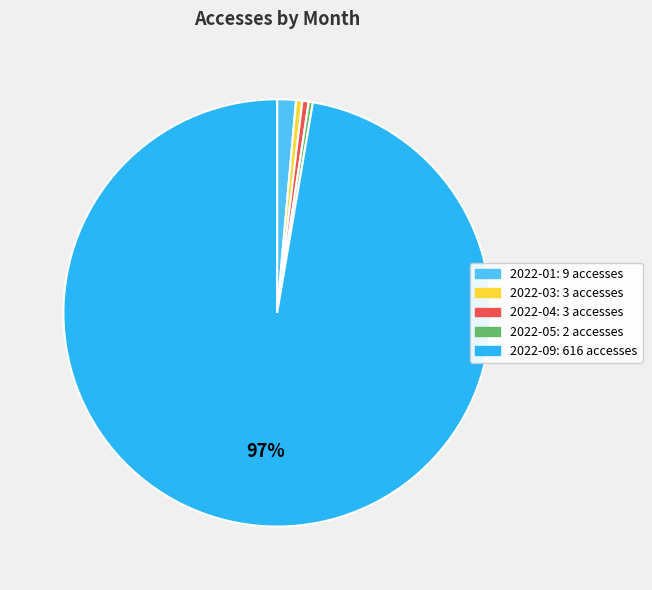

Which category has the biggest portion of the pie?

2022-09